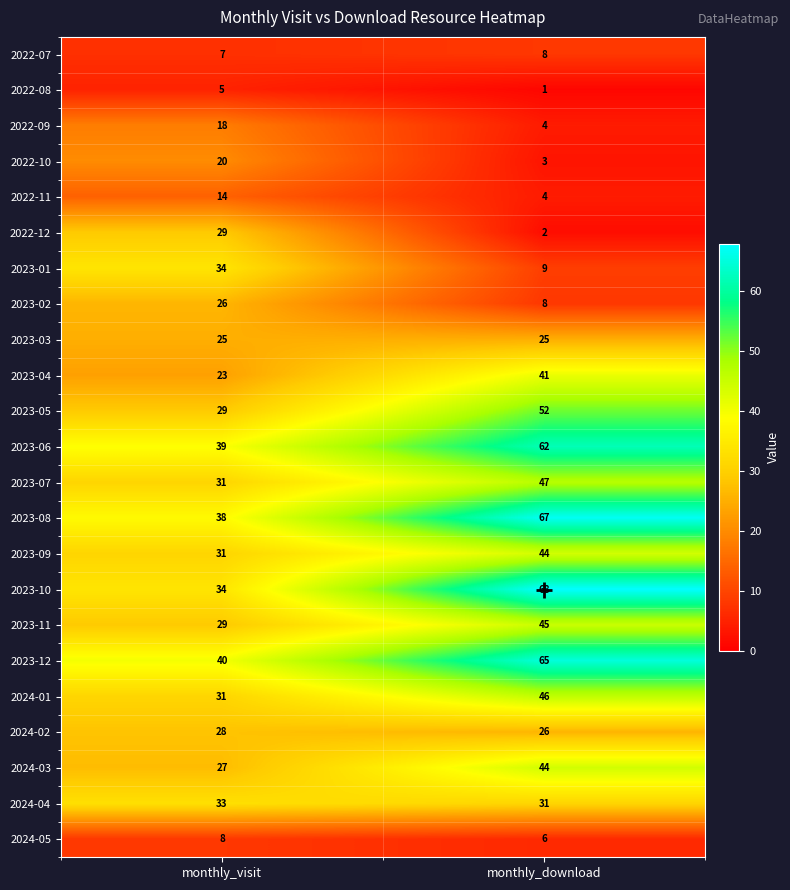

What is the sum of all 2023-10 values?

102